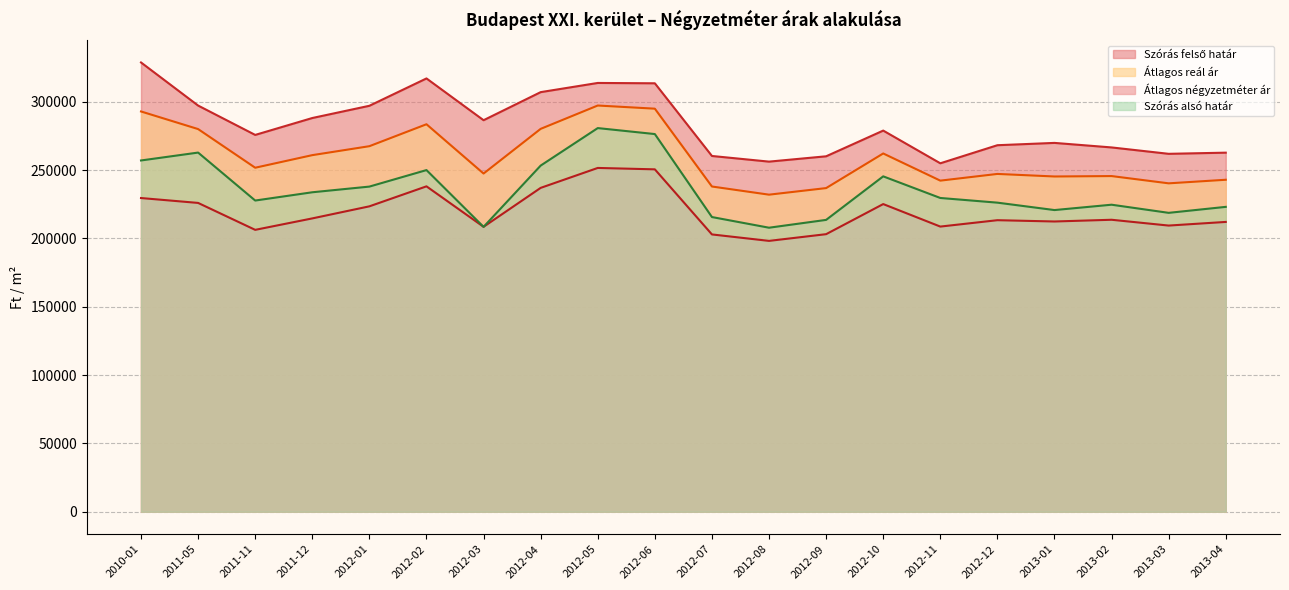

What are all the series names shown in the legend?

Átlagos négyzetméter ár, Szórás alsó határ, Szórás felső határ, Átlagos reál ár